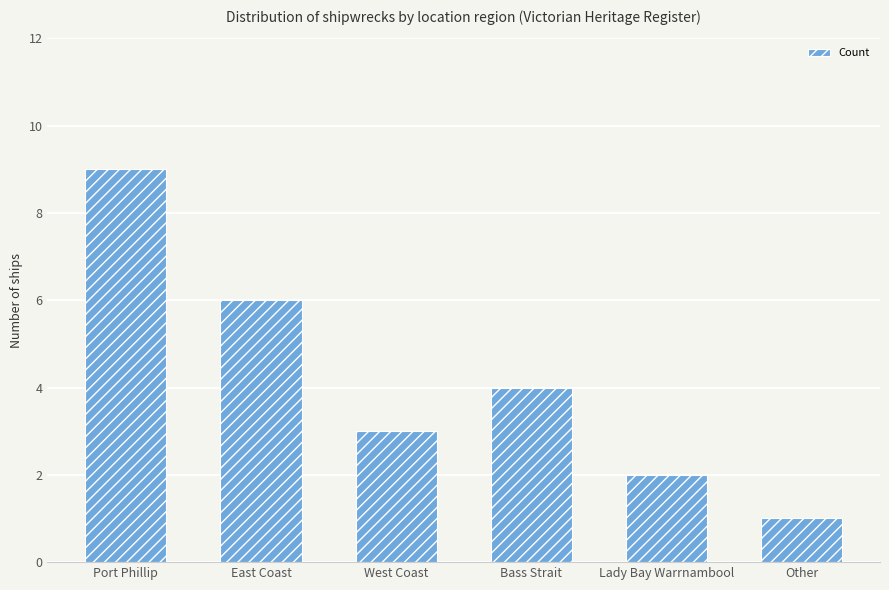

What is the label of the 1st bar from the right?

Other